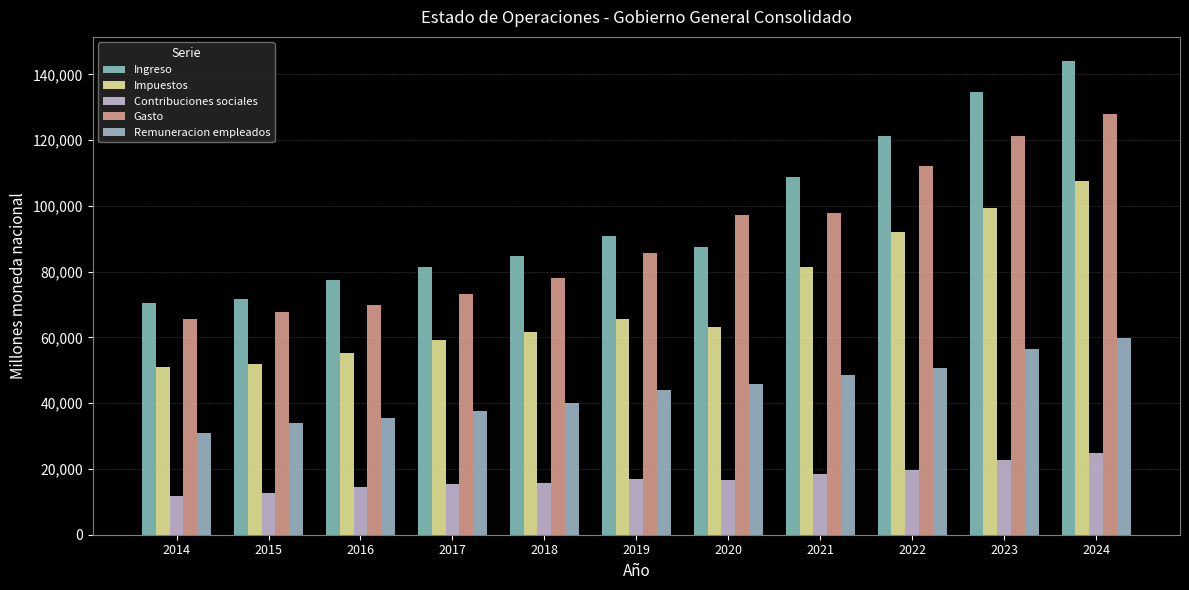

Reading right to left, extract all data points from this chart.

Ingreso: 144225.8	134629.8	121268.8	108691.8	87379.4	90827.2	84836.4	81323.1	77545.0	71780.9	70351.4
Impuestos: 107504.1	99432.7	92123.4	81359.5	63163.3	65525.2	61634.2	59175.7	55156.8	52055.2	50902.1
Contribuciones sociales: 24895.3	22733.8	19760.7	18429.6	16699.1	16863.5	15849.2	15371.1	14388.1	12670.2	11886.7
Gasto: 128082.3	121137.3	112131.8	97782.2	97353.6	85764.0	78042.2	73167.6	69906.4	67603.5	65757.5
Remuneracion empleados: 59931.0	56509.1	50766.3	48644.2	45970.2	44039.7	39949.8	37774.3	35468.5	33991.1	31073.5